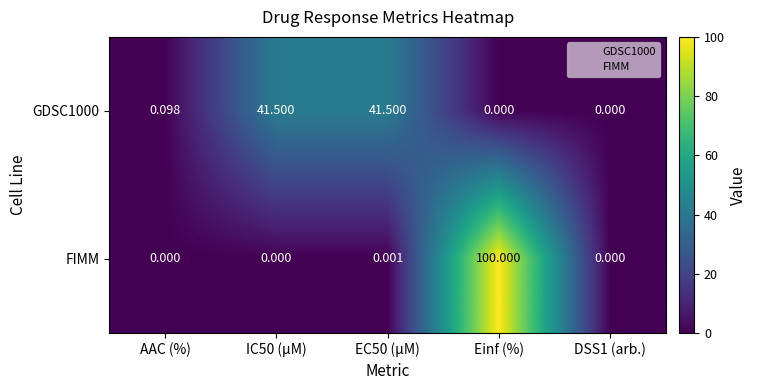

Which series has the widest spread of values?

FIMM